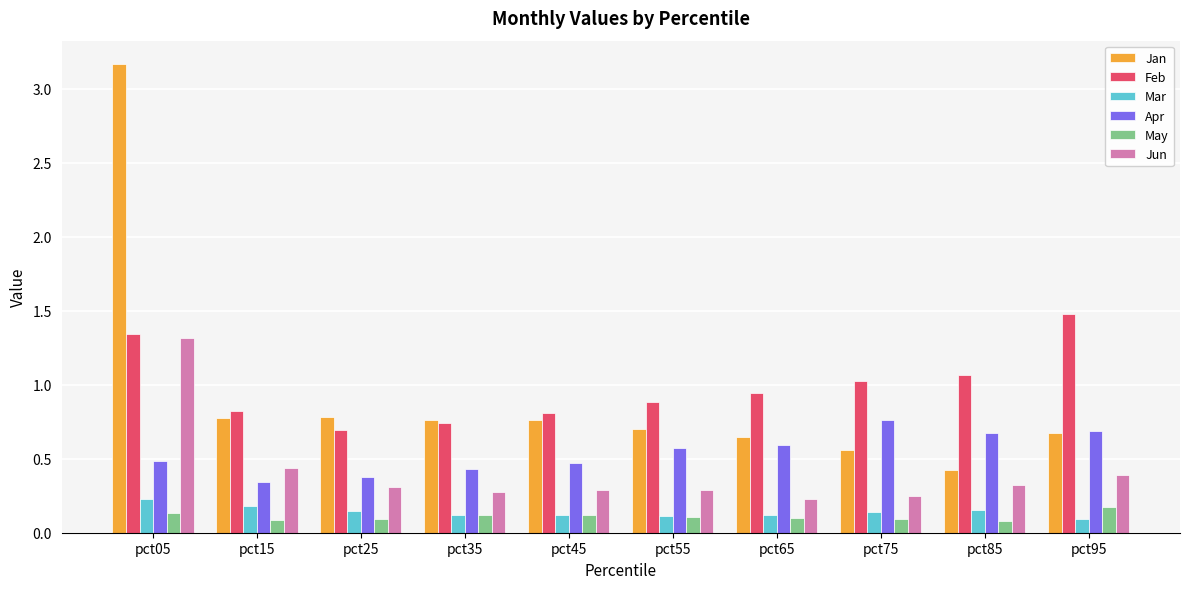

How many distinct data groups are displayed?

6